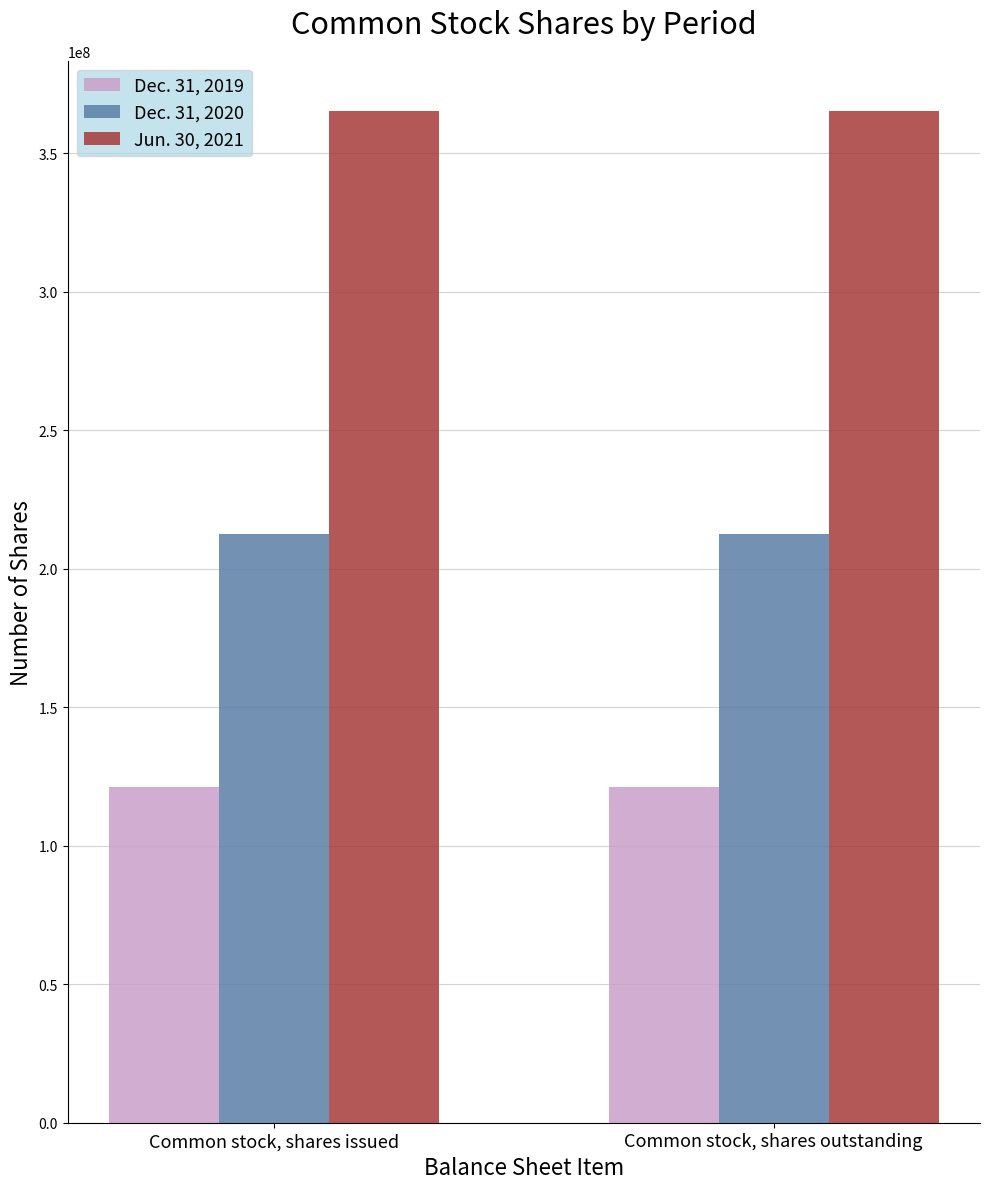

What is the label of the 1st bar from the left?

Common stock, shares issued